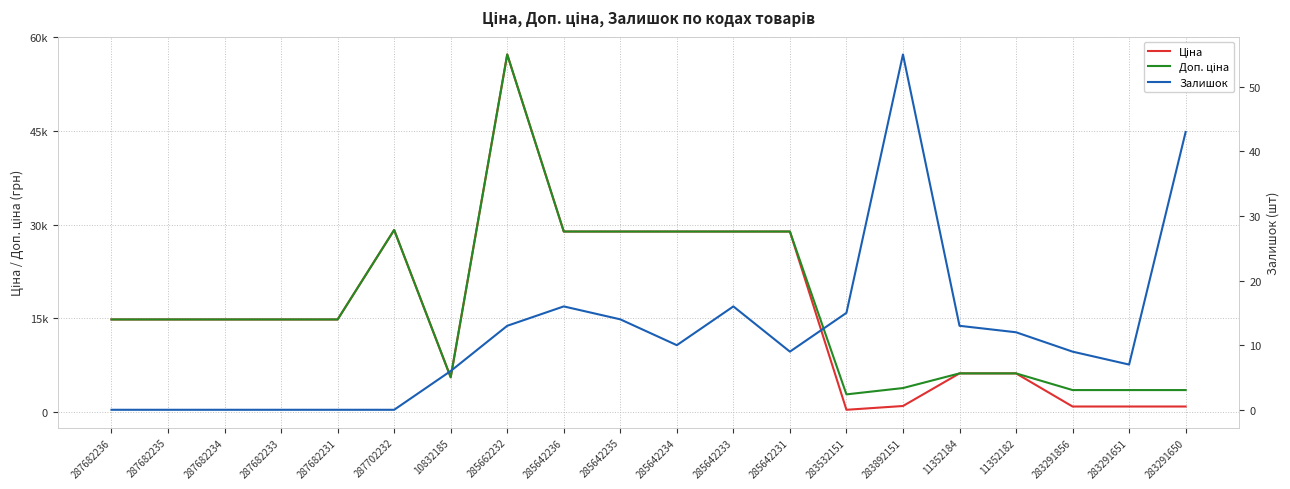

In Ціна, how many points are lower than both neighbors (excluding endpoints)?

2